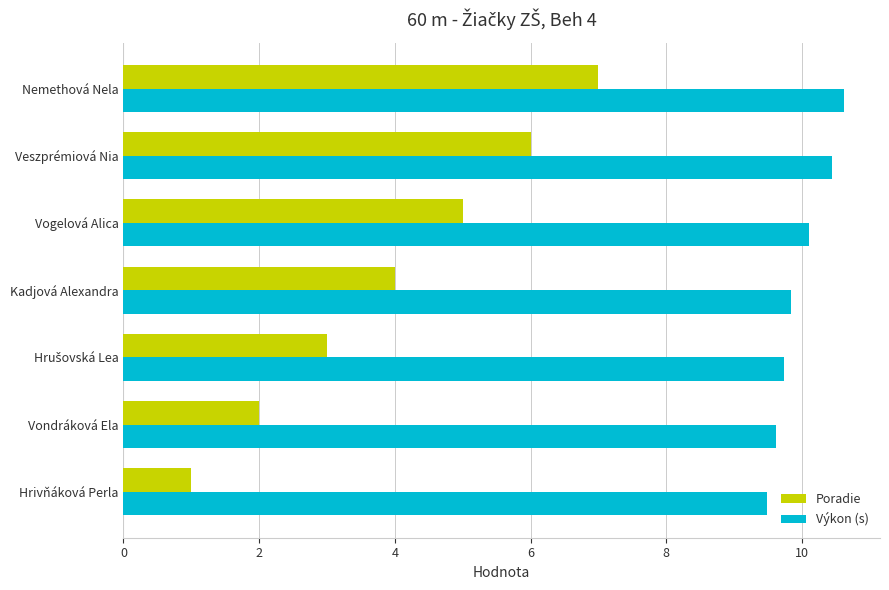

What is the approximate value of Výkon (s) at Vogelová Alica?

10.1